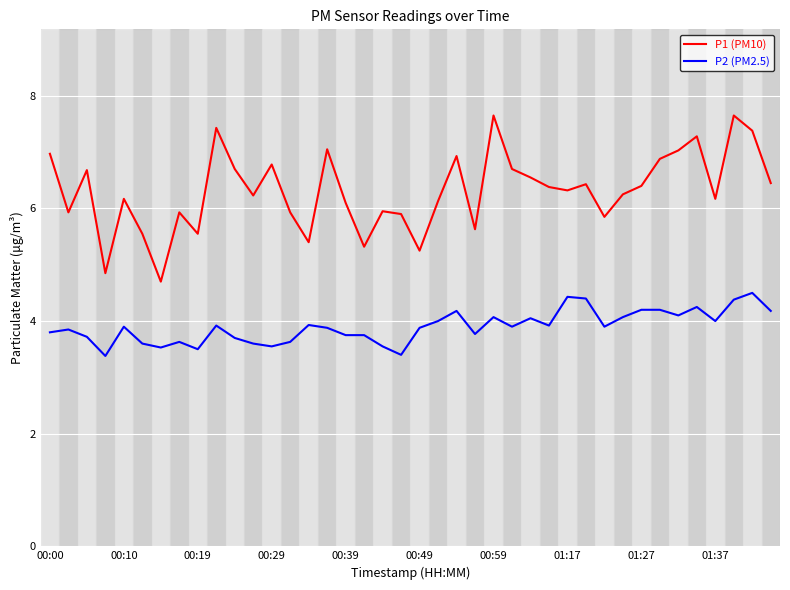

True or false: P2 (PM2.5) and P1 (PM10) cross at least once.

False